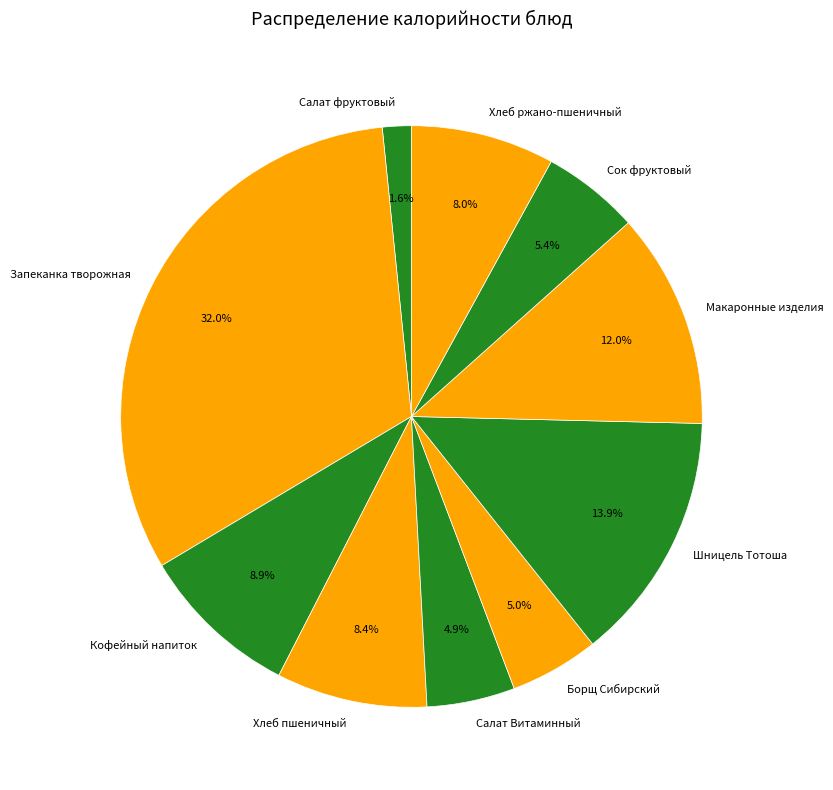

To the nearest percent, what portion does Салат фруктовый represent?

2%